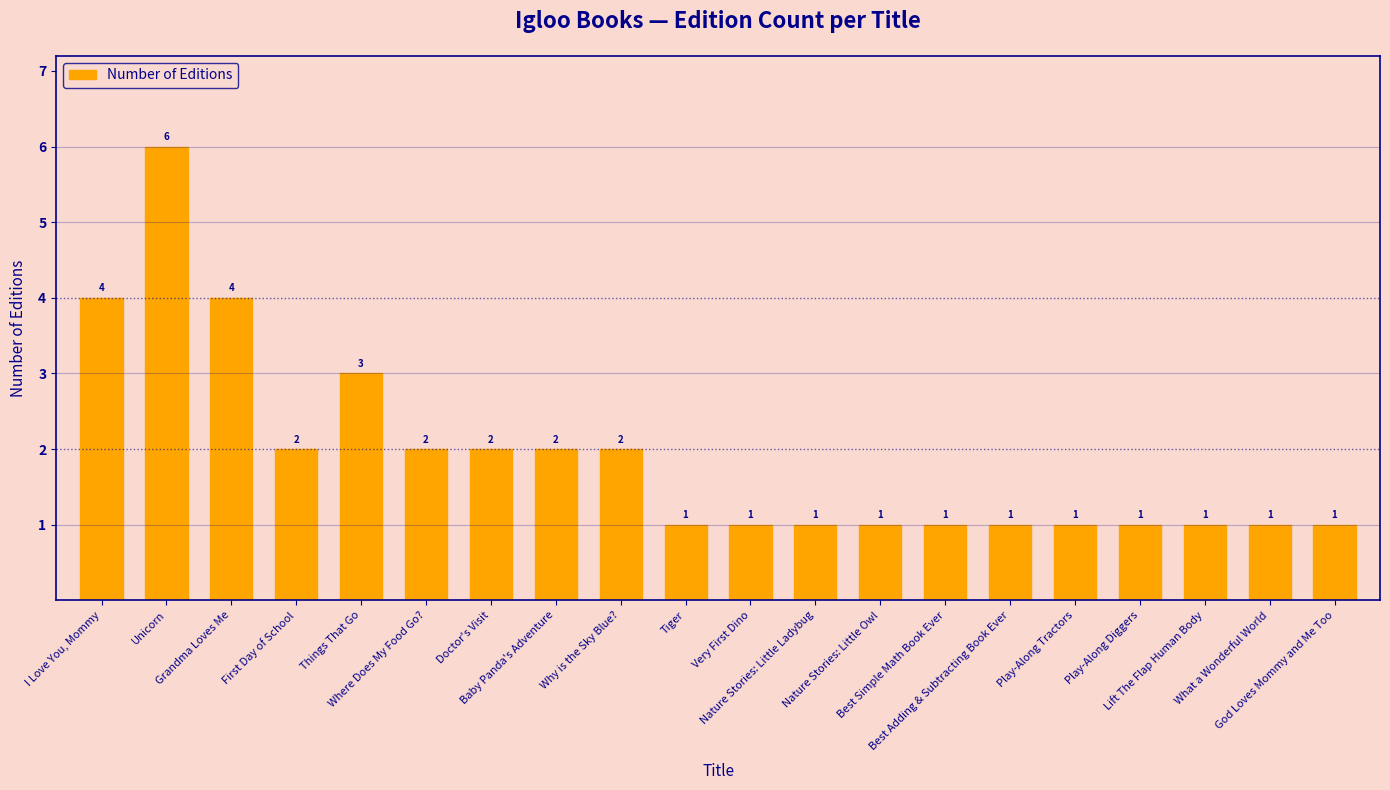

What is the greatest value displayed?

6